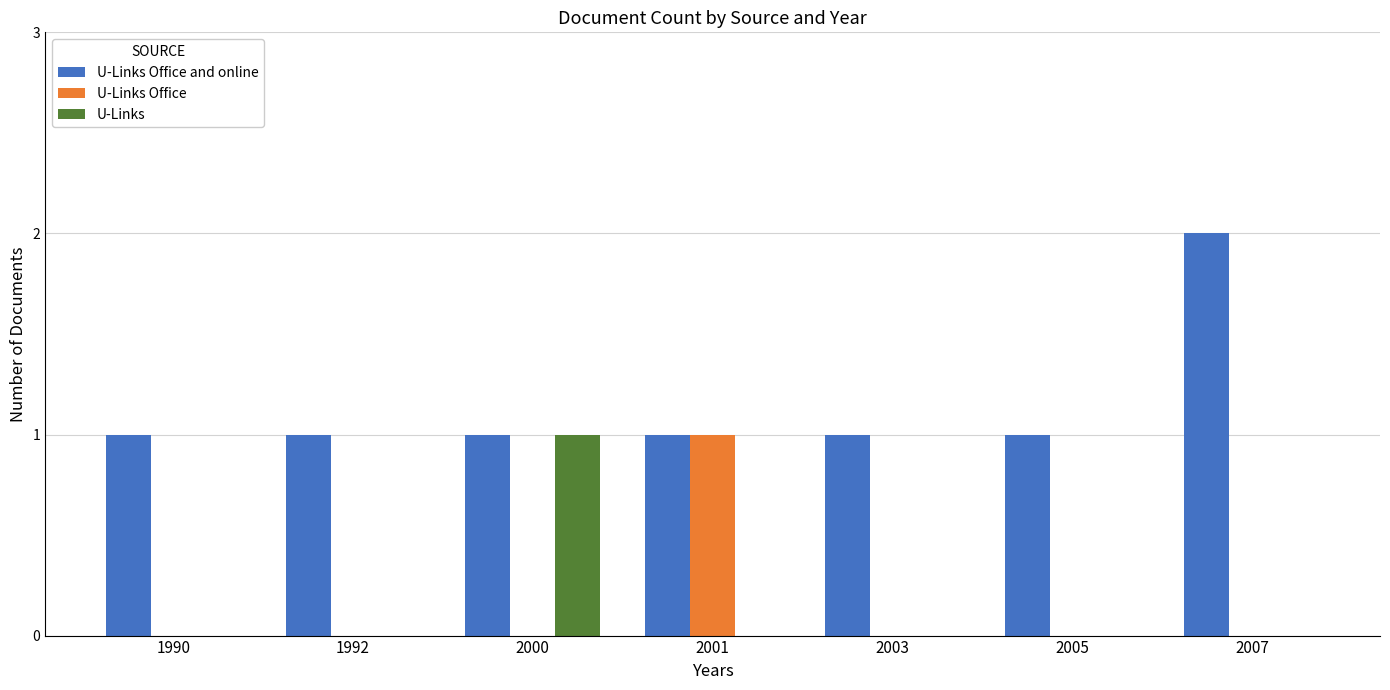

What is the maximum value shown in the chart?

2